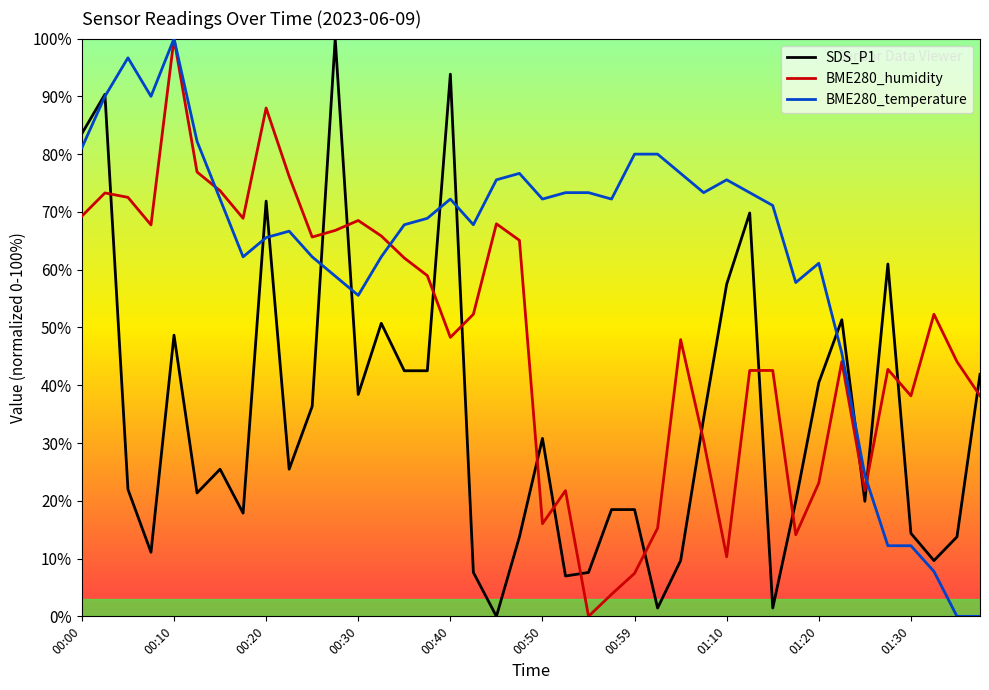

What is the maximum value for BME280_humidity?

100.0